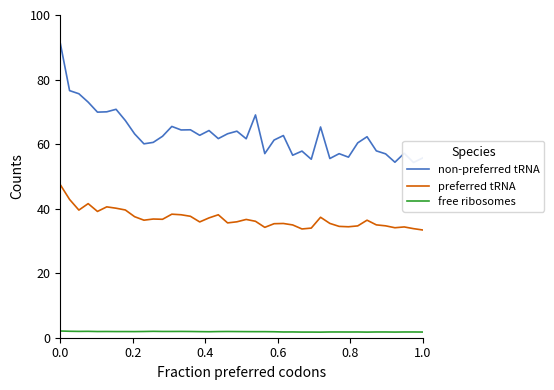

What is the maximum value for preferred tRNA?

47.4